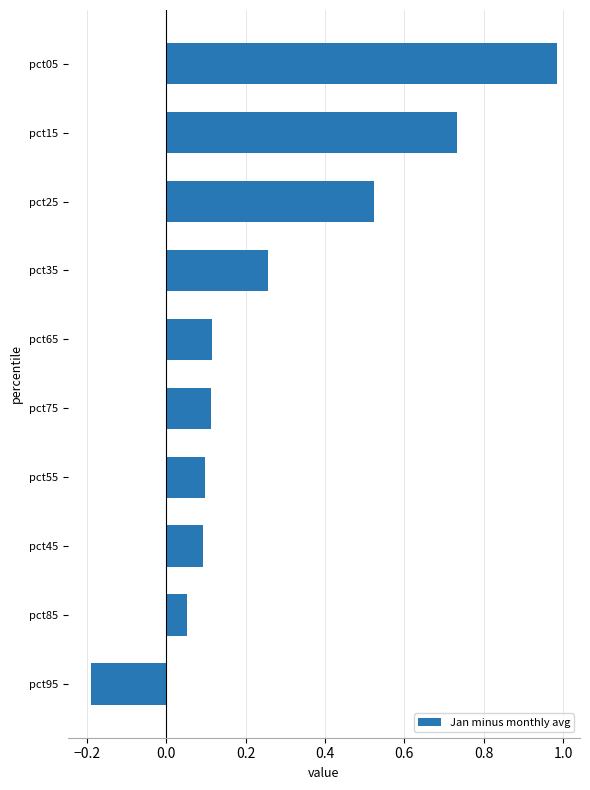

At which label is the value closest to 0?

pct85